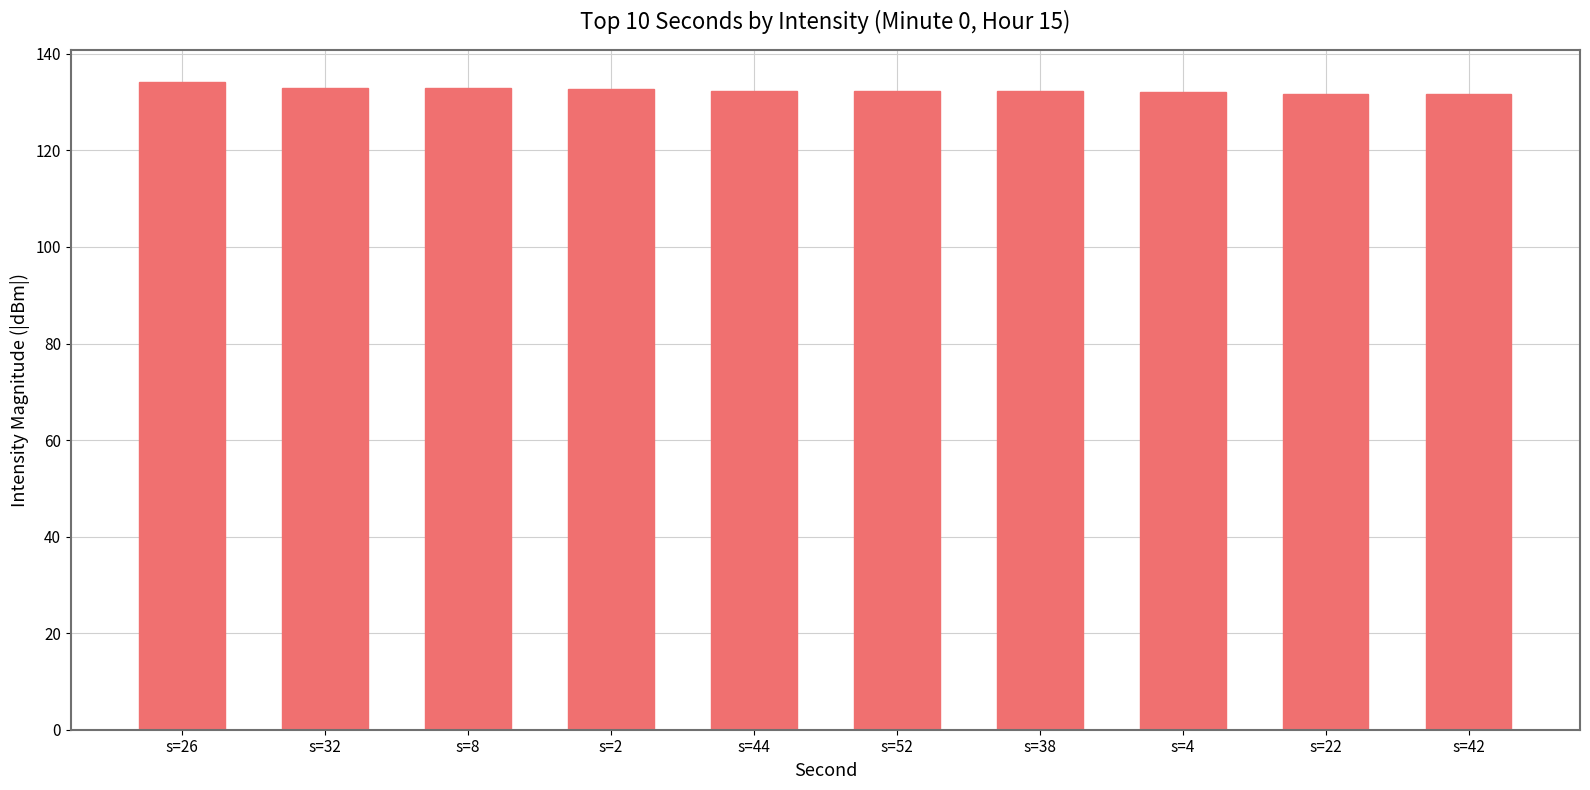

What position from the right is s=32?

9